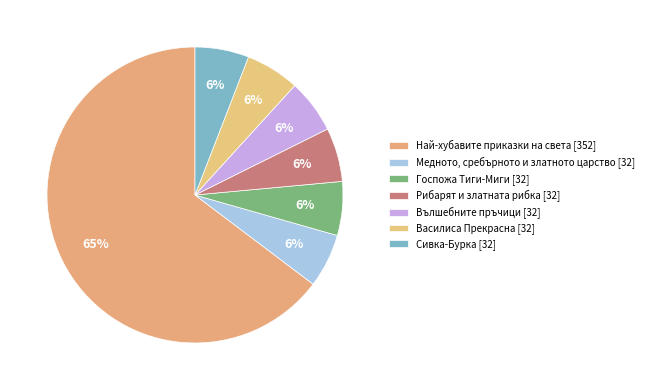

How many slices are in this pie chart?

7